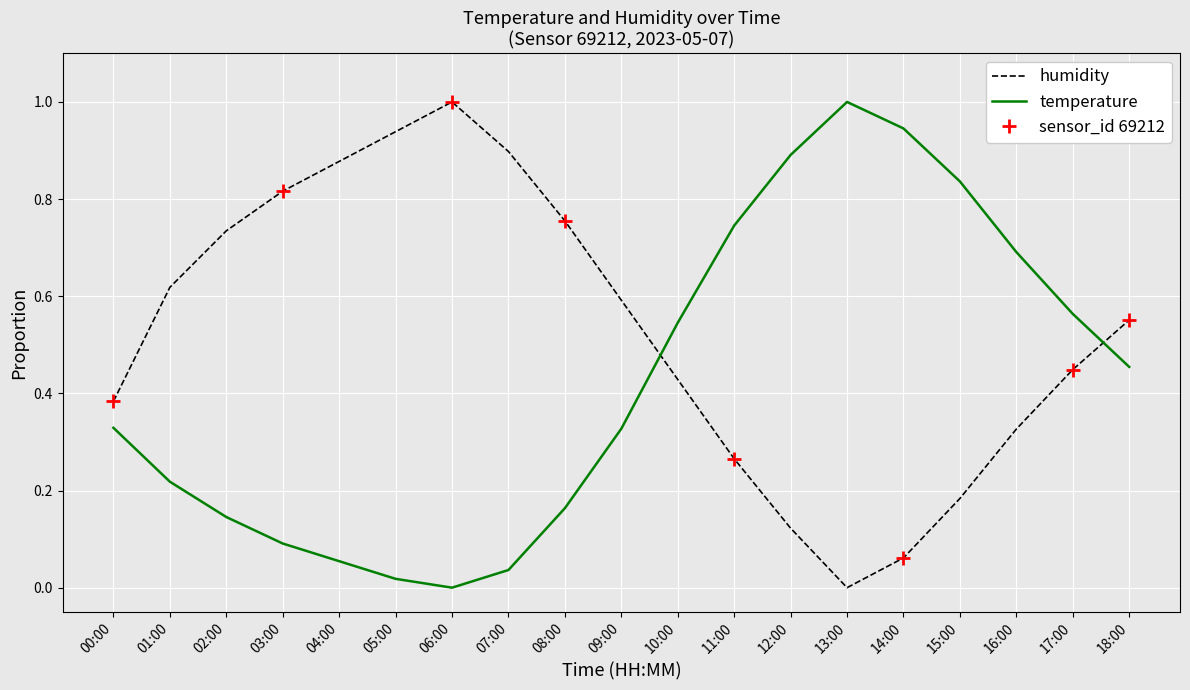

What is the difference between the humidity values at 08:00 and 05:00?

0.2